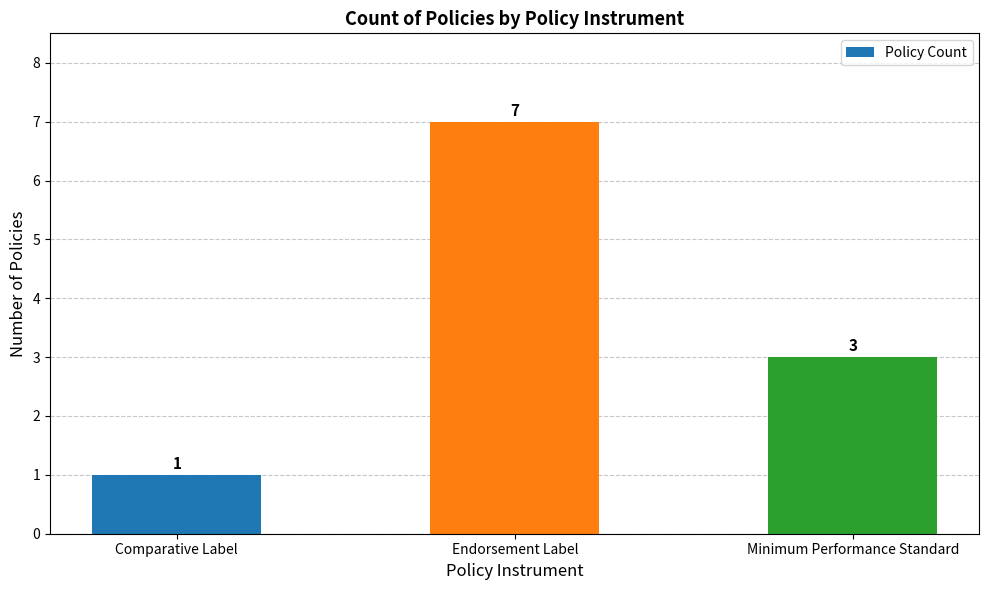

What is the average value?

4